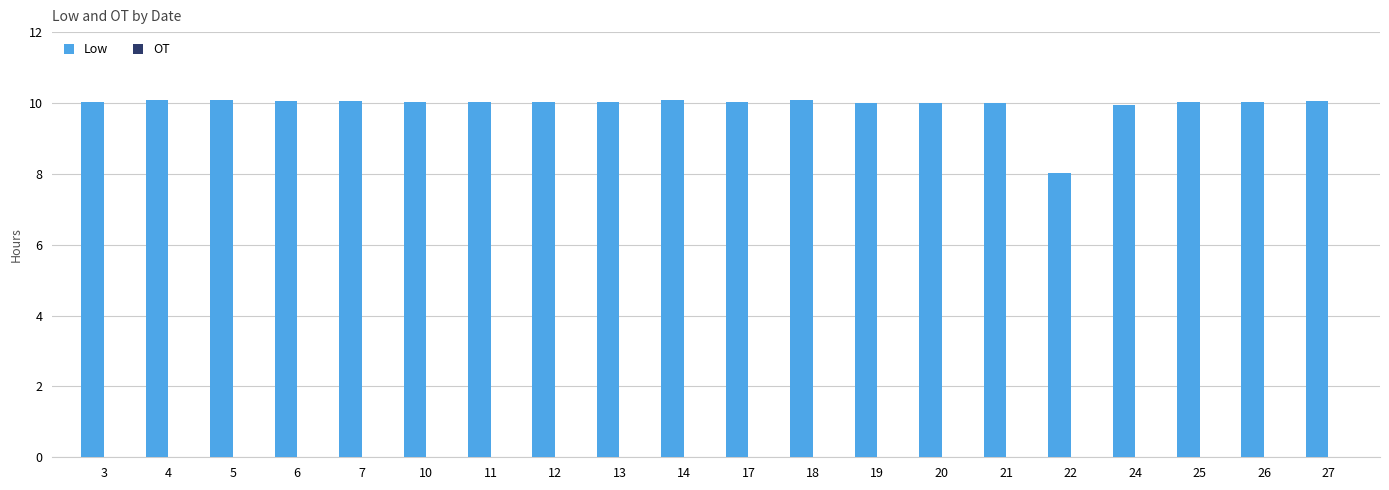

At which category does the chart reach its minimum across all series?

22